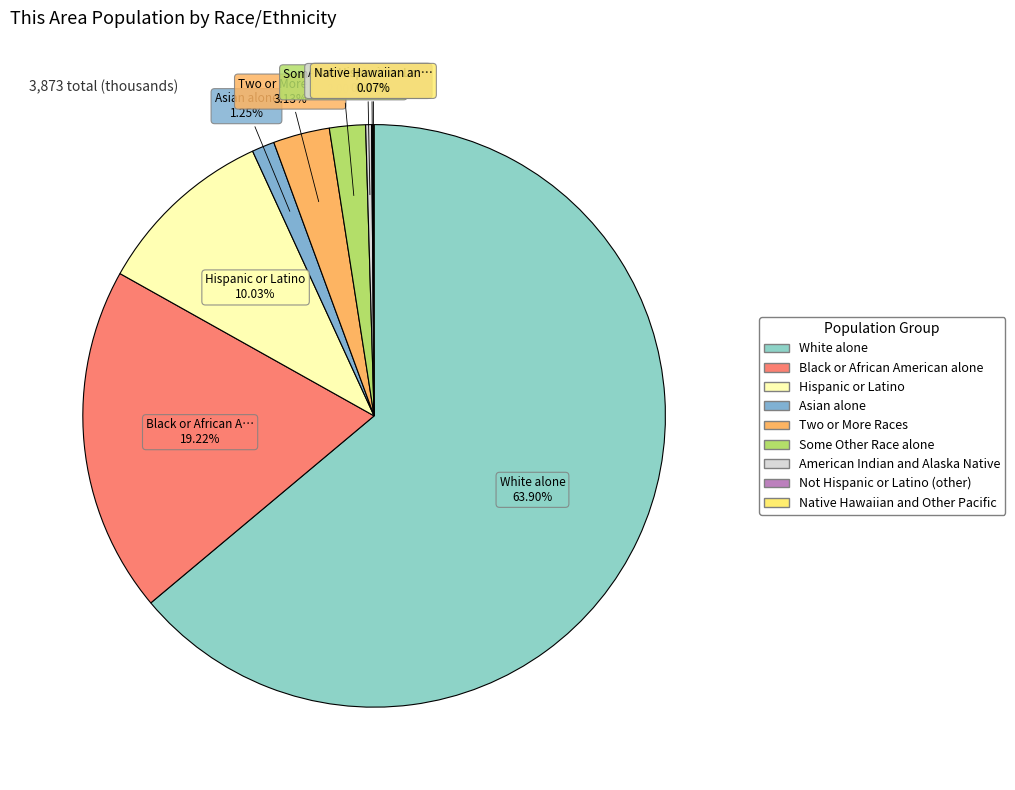

How many segments does this pie chart have?

9